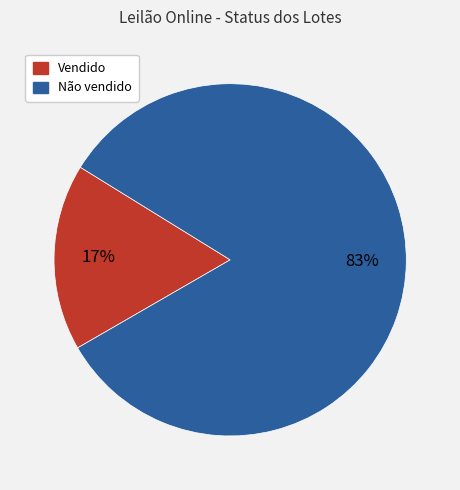

Count the number of slices in the pie.

2